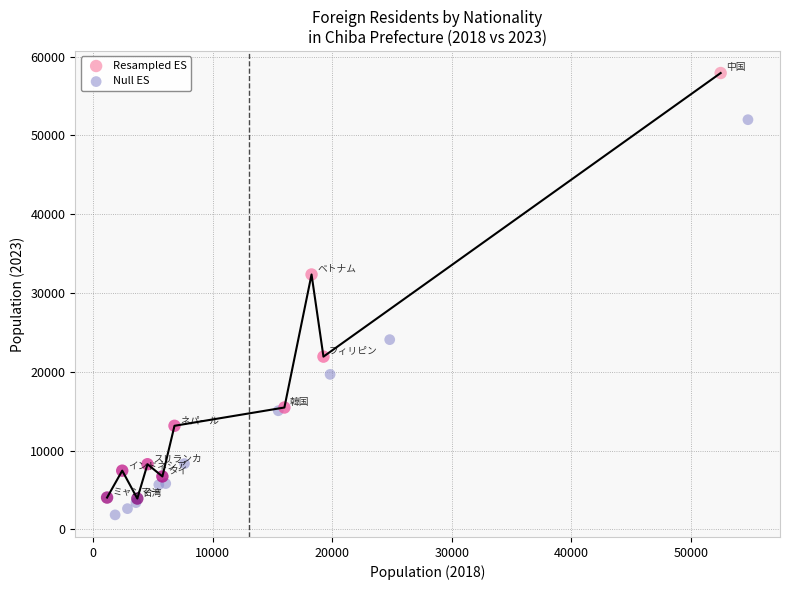

Which series reaches the maximum Y coordinate?

Resampled ES